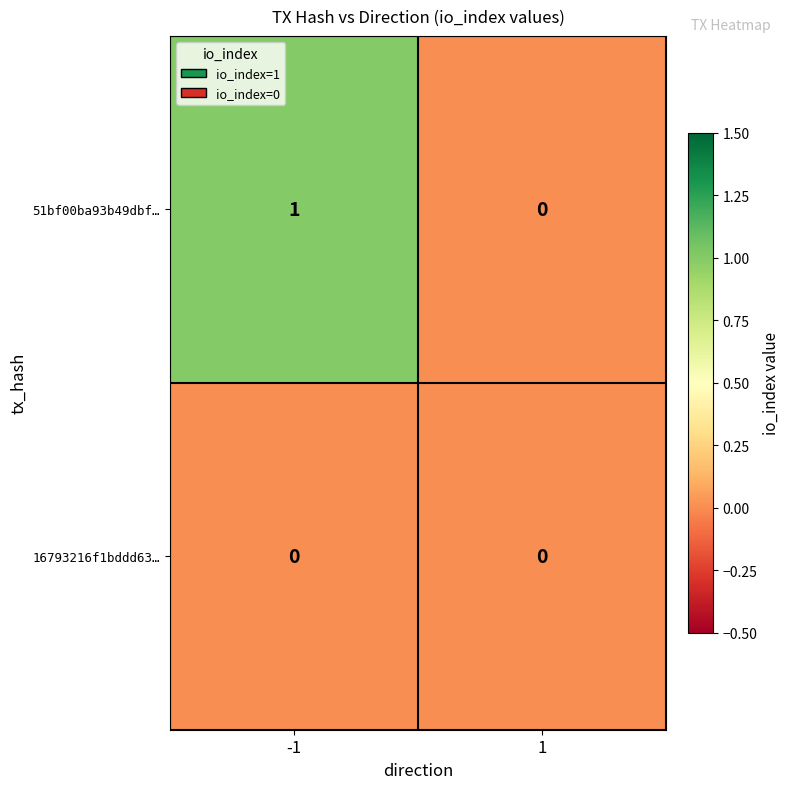

List the series in order of their overall mean, lowest first.

16793216f1bddd63…, 51bf00ba93b49dbf…